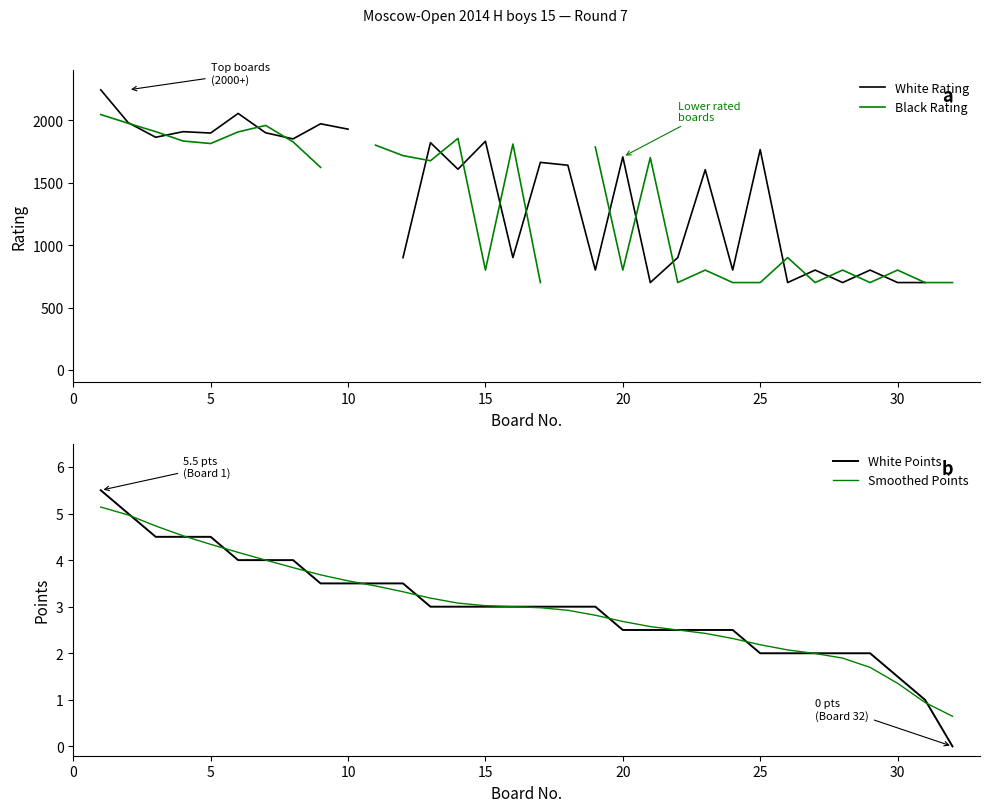

Does the chart have visible grid lines?

No